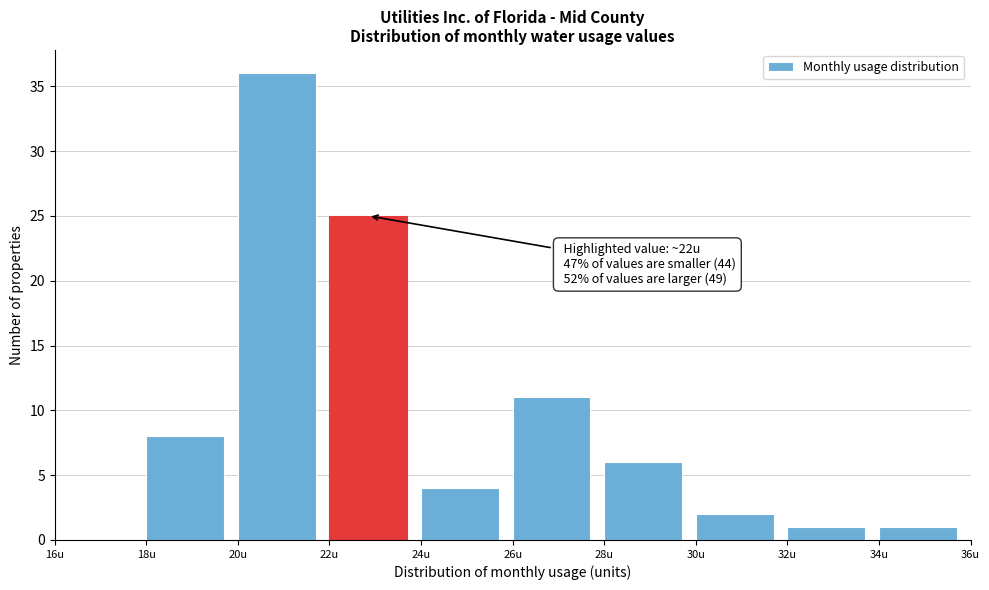

Over which range of the x-axis is the bar tallest?

20 to 22